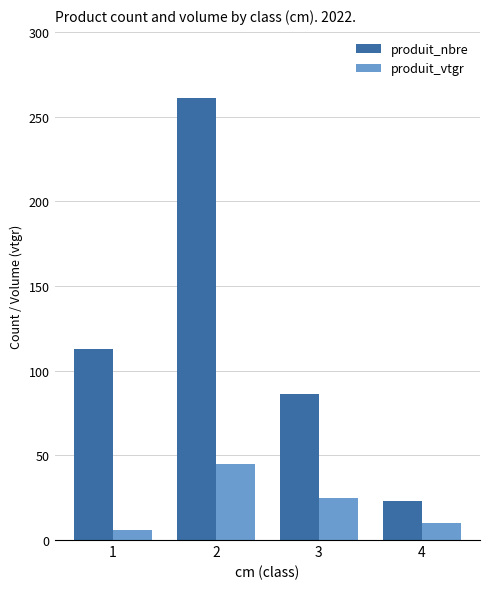

What is the difference between the maximum and minimum values in the produit_vtgr series?

38.9